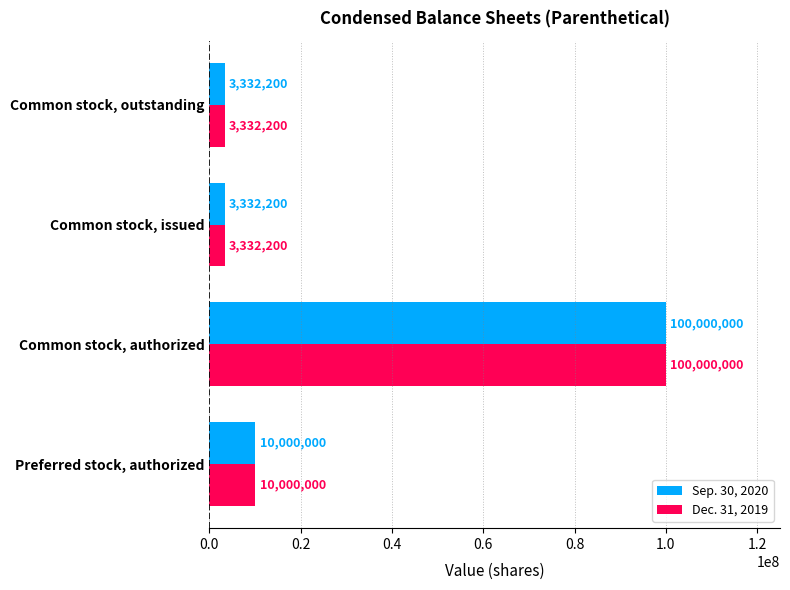

True or false: Sep. 30, 2020 has a value of 100000000 at Common stock, authorized.

True